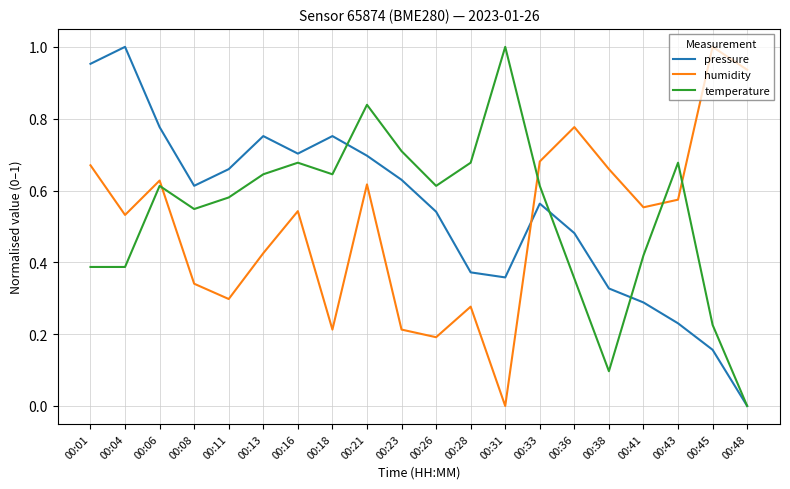

Rank the series by their average value, from highest to lowest.

pressure, temperature, humidity